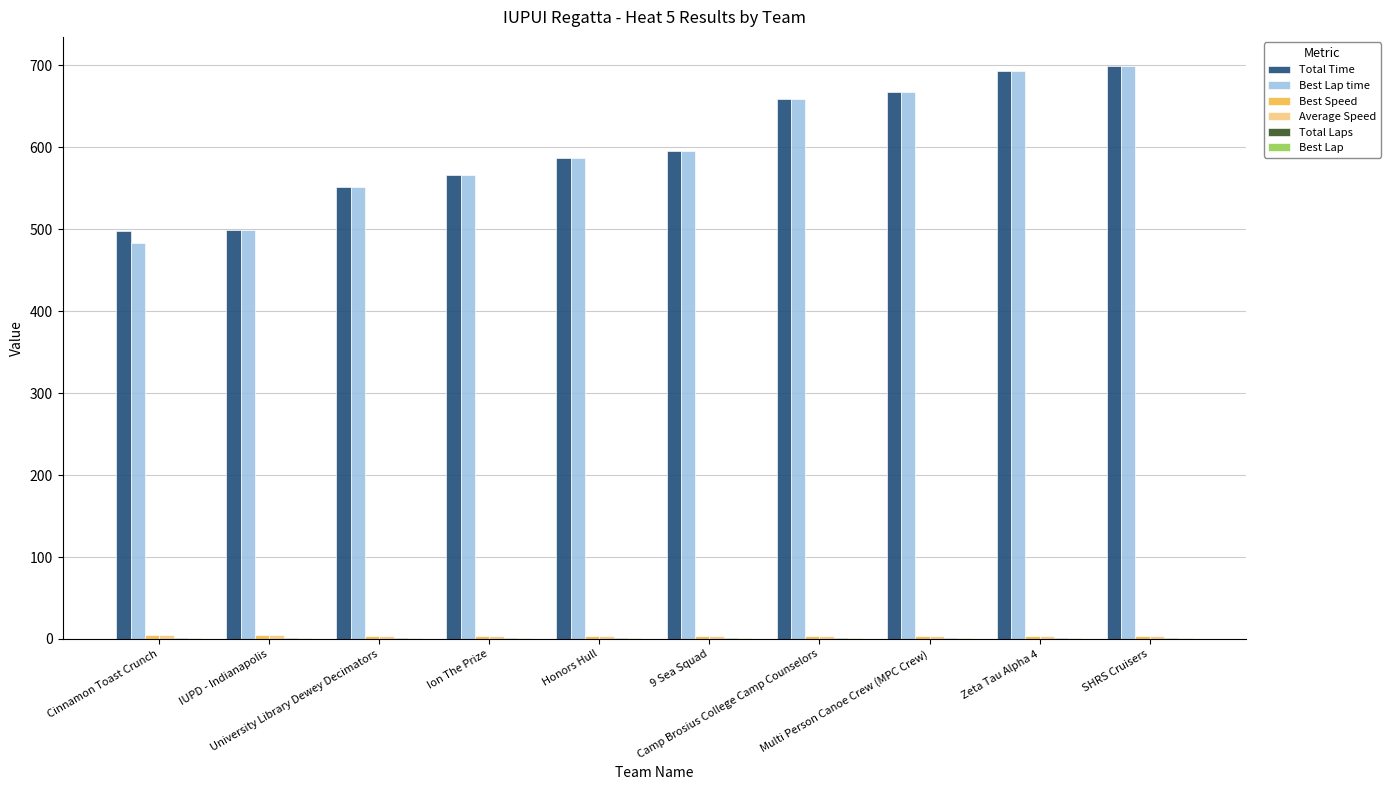

How many groups of bars are there?

10